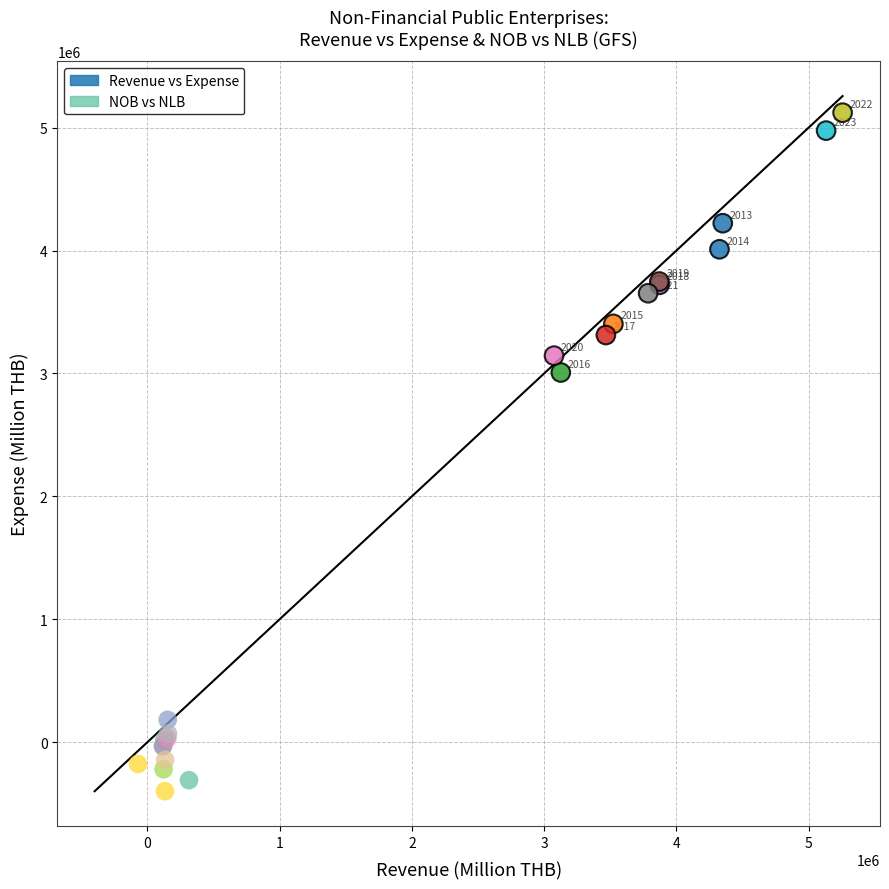

Which series has the largest Y range (max minus min)?

Revenue vs Expense